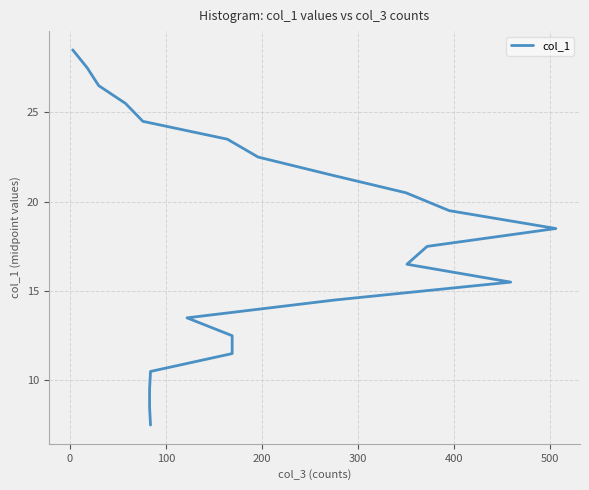

True or false: the data shows 8.4 at 8.

False